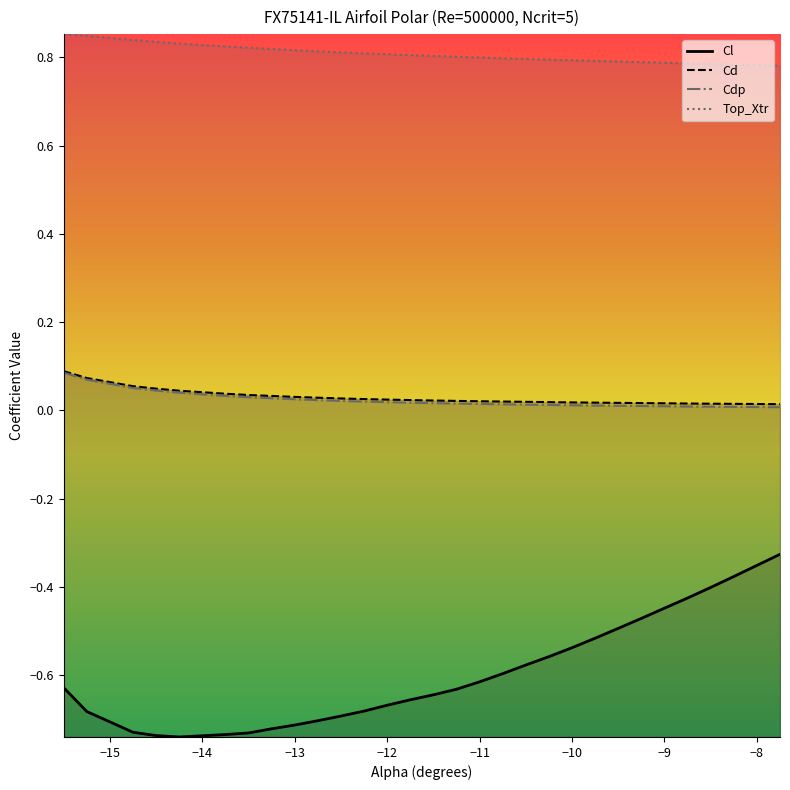

True or false: Cd and Cl intersect in this chart.

False